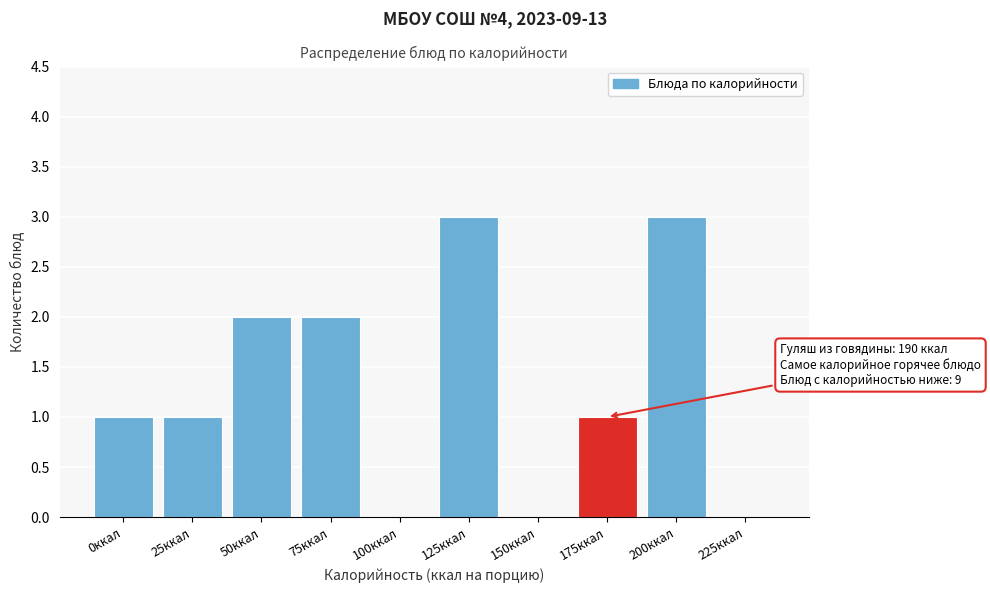

Reading left to right, what are all the values shown in this chart?

0ккал=1	25ккал=1	50ккал=2	75ккал=2	100ккал=0	125ккал=3	150ккал=0	175ккал=1	200ккал=3	225ккал=0